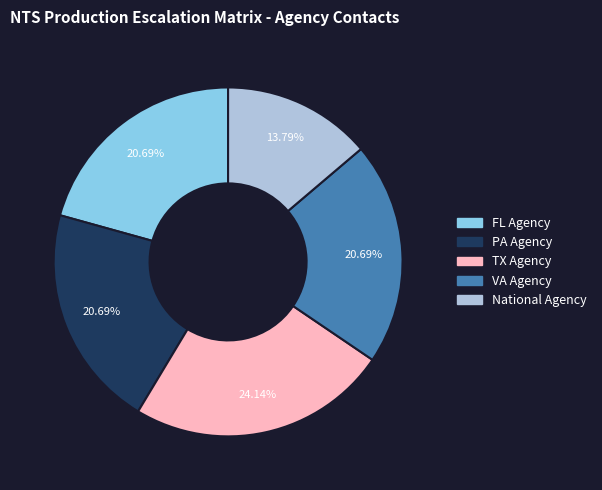

Does PA Agency account for over 50% of the chart?

No